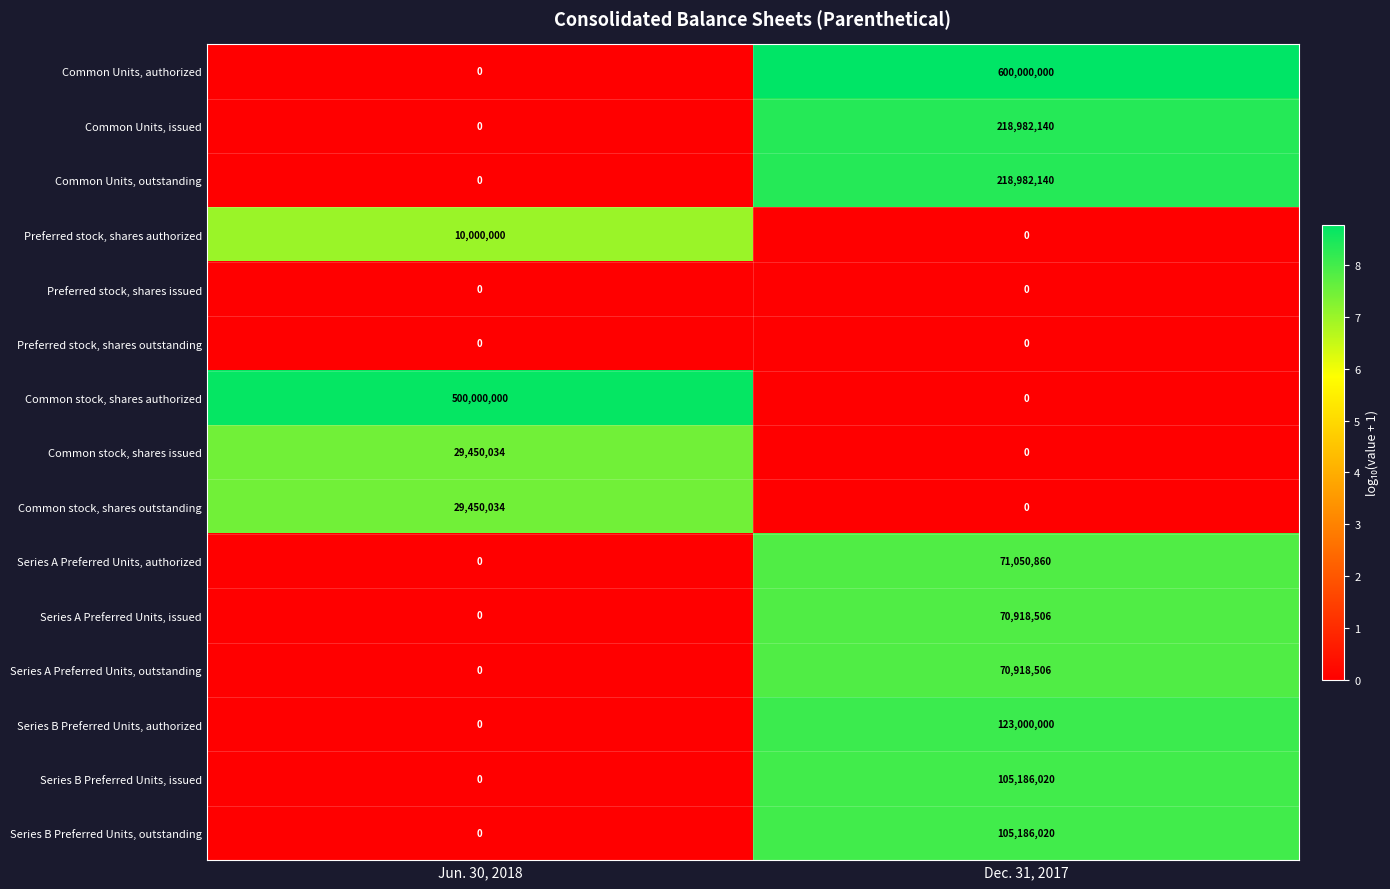

How many series are shown in this chart?

15